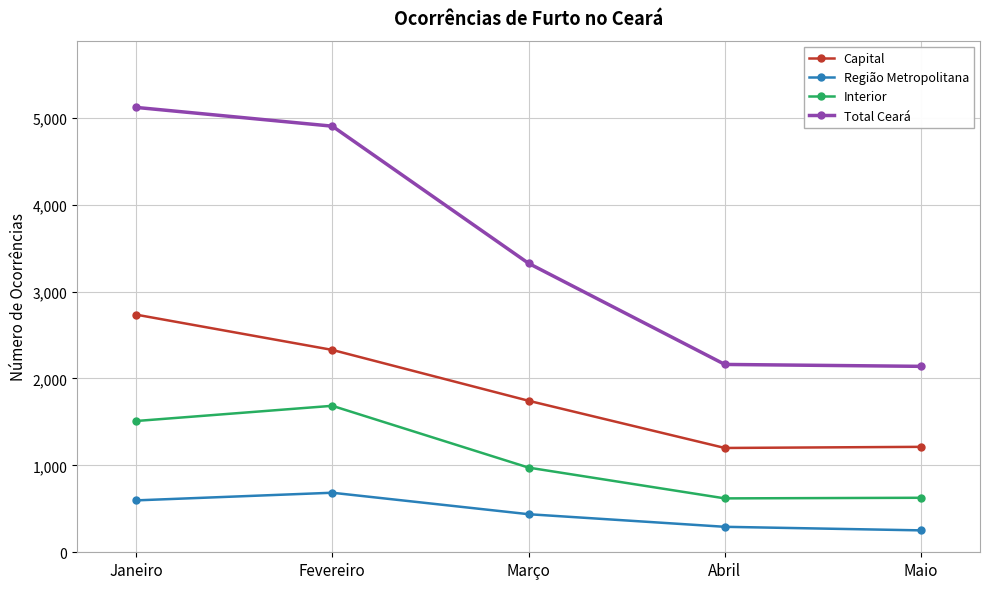

True or false: Interior has more than 2 points higher than both neighbors.

False